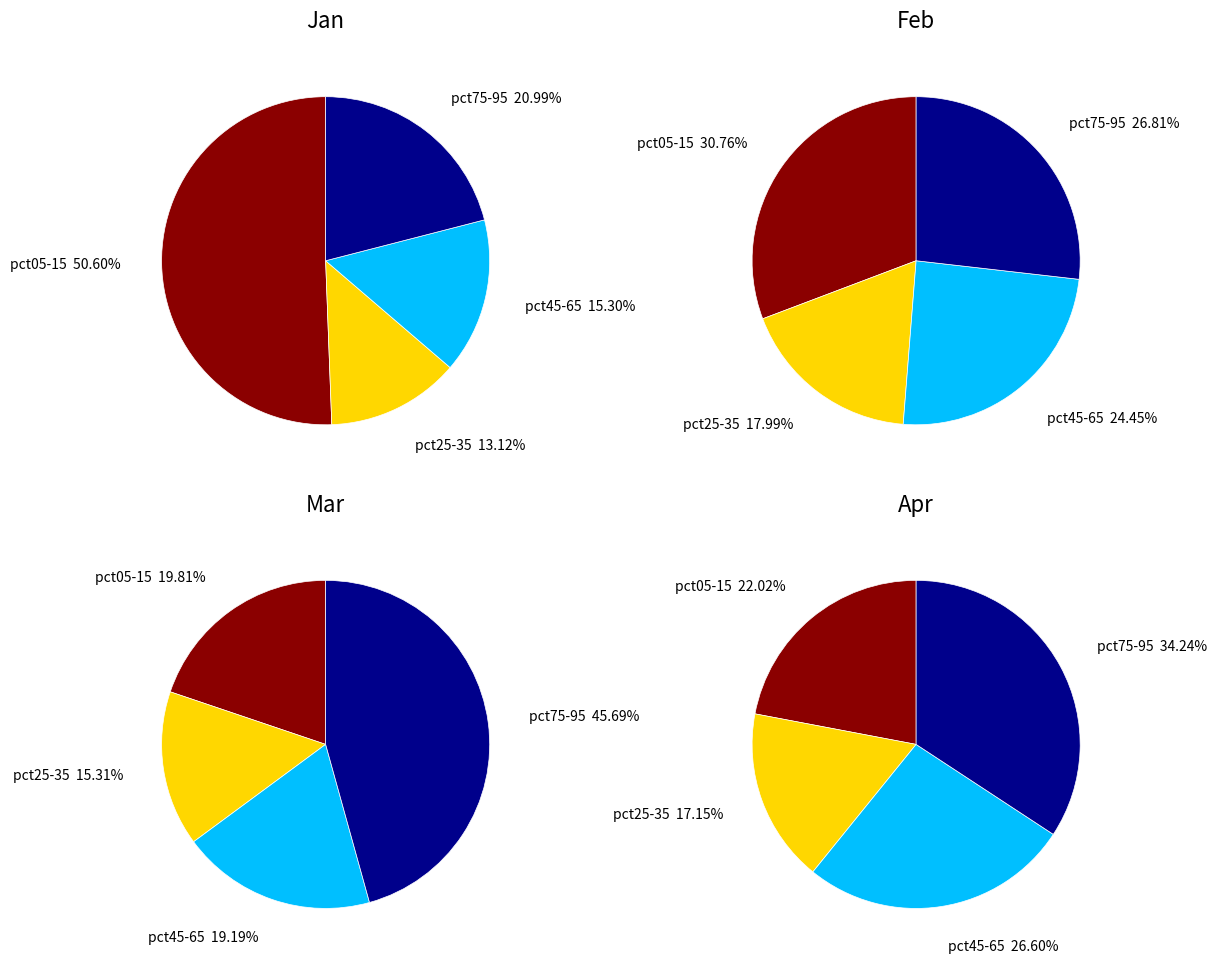

Combined, do 4 and mar_values account for over 50%?

No